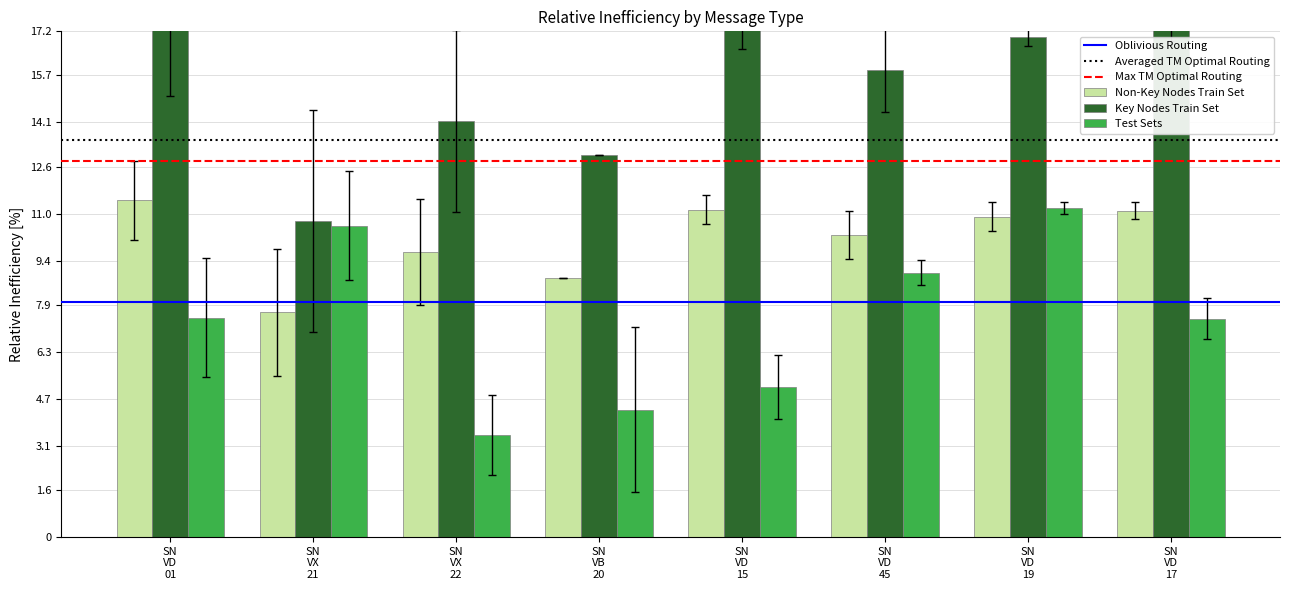

True or false: Test Sets has a value of 41.5 at SN_VX_22.

False